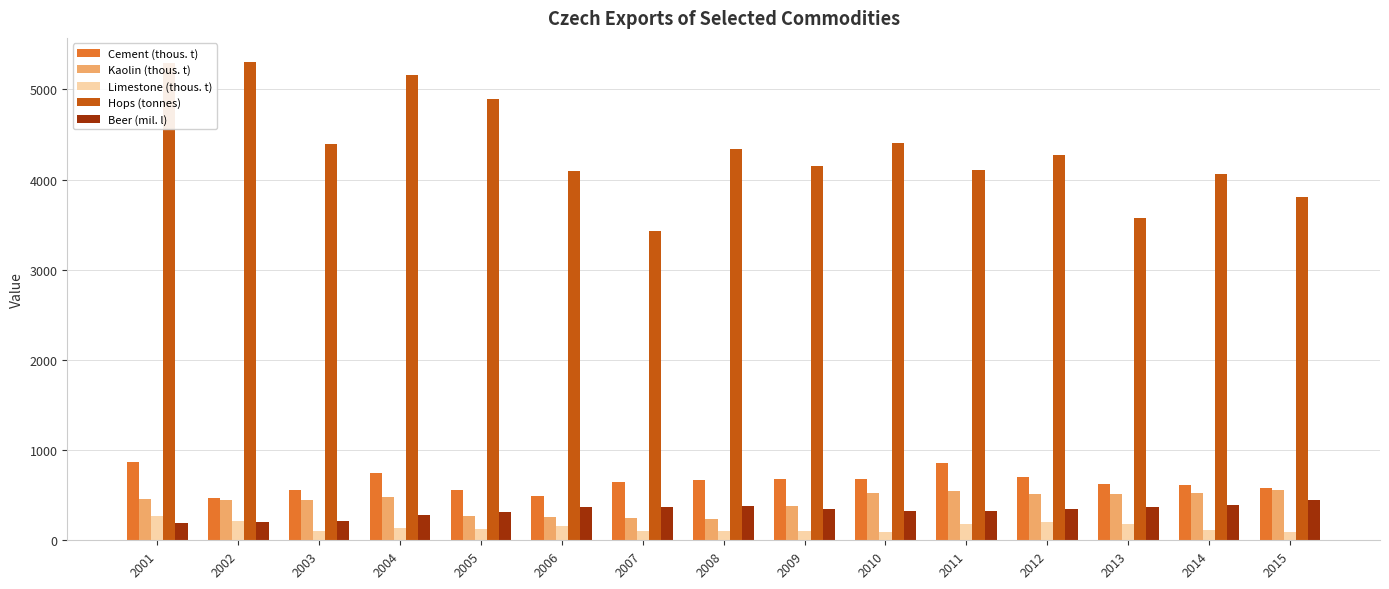

What is the difference between the maximum and second lowest values in the Limestone (thous. t) series?

177